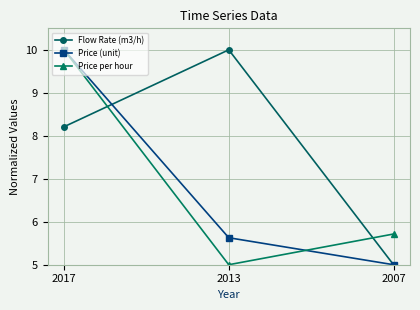

Which series changed the most between 2017 and 2013?

Price per hour